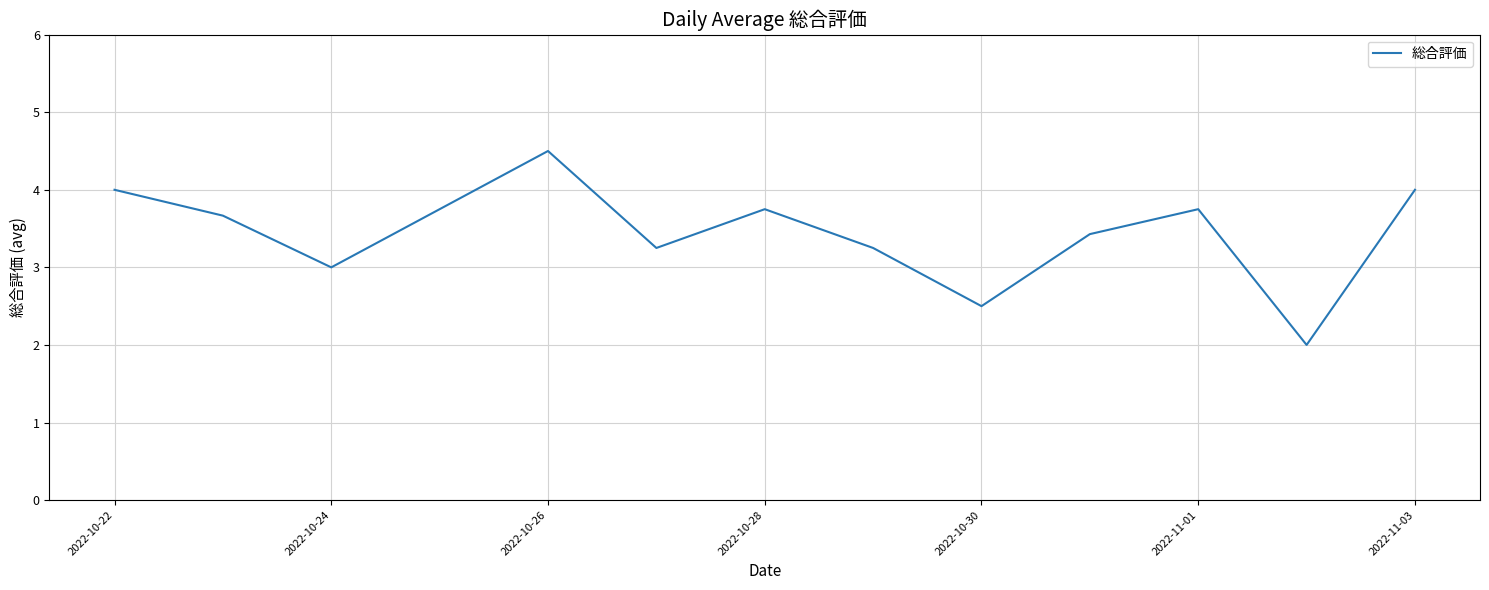

What is the difference between the maximum and minimum values?

2.5